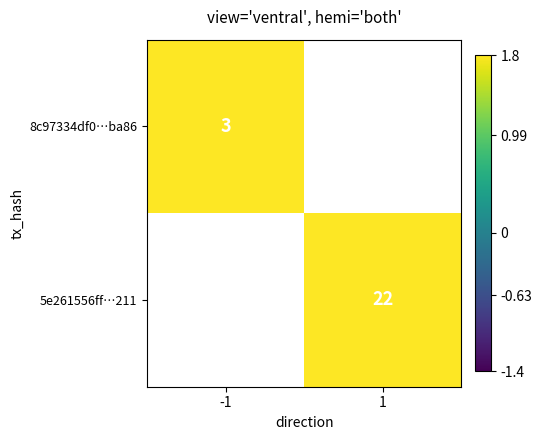

The value of 5e261556ff…211 at 1 is 13.9. True or false?

False